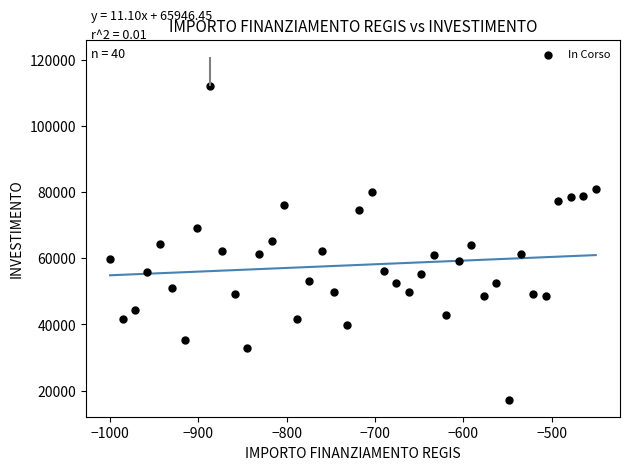

What is the range of Y values (max minus min)?

94665.7